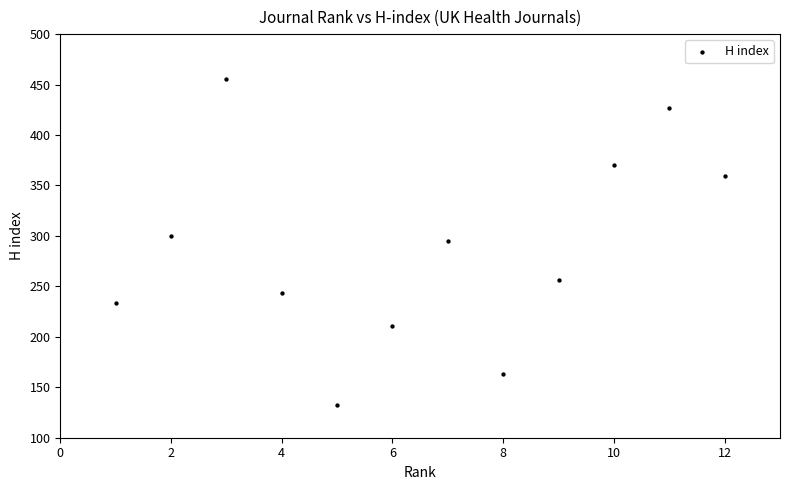

What is the average Y value?

287